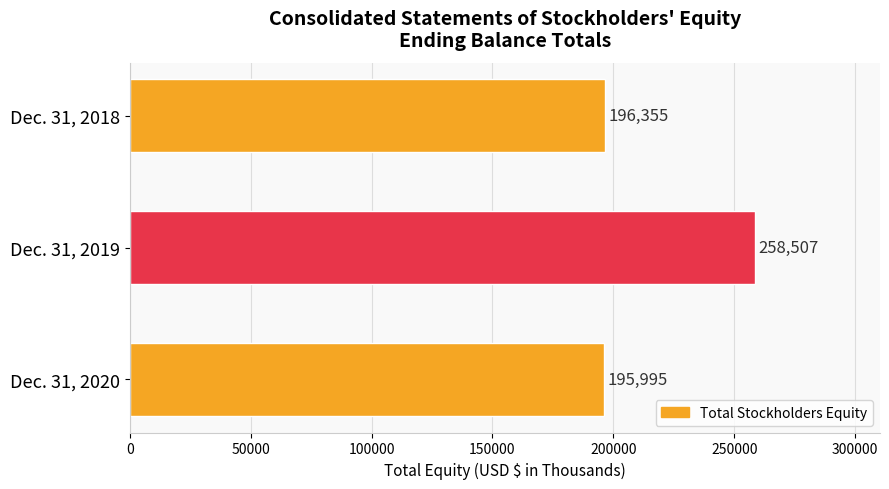

Is it true that the value at Dec. 31, 2018 is 93855?

False